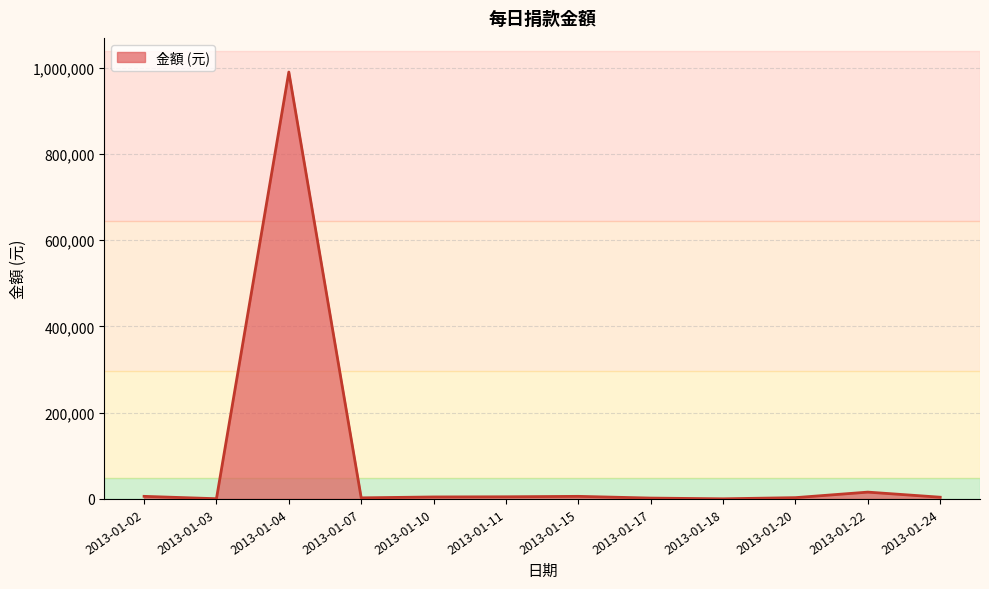

What is the difference between the maximum and minimum values?

989700